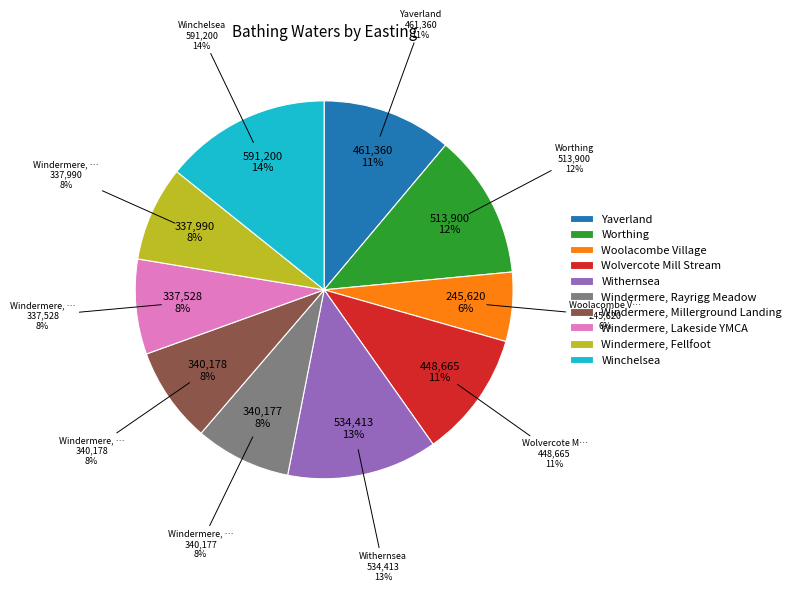

To the nearest percent, what is the average slice percentage?

10%